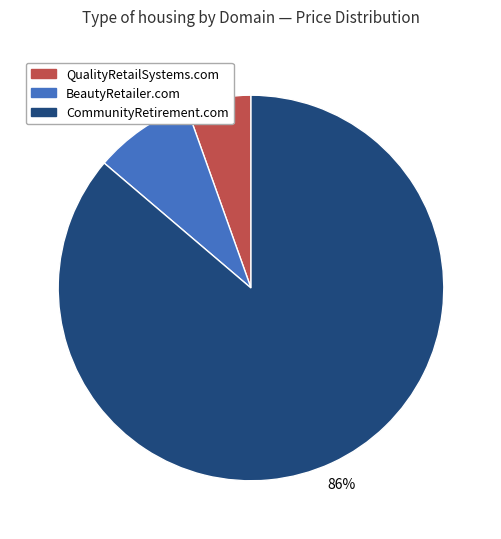

Which category accounts for the majority?

CommunityRetirement.com